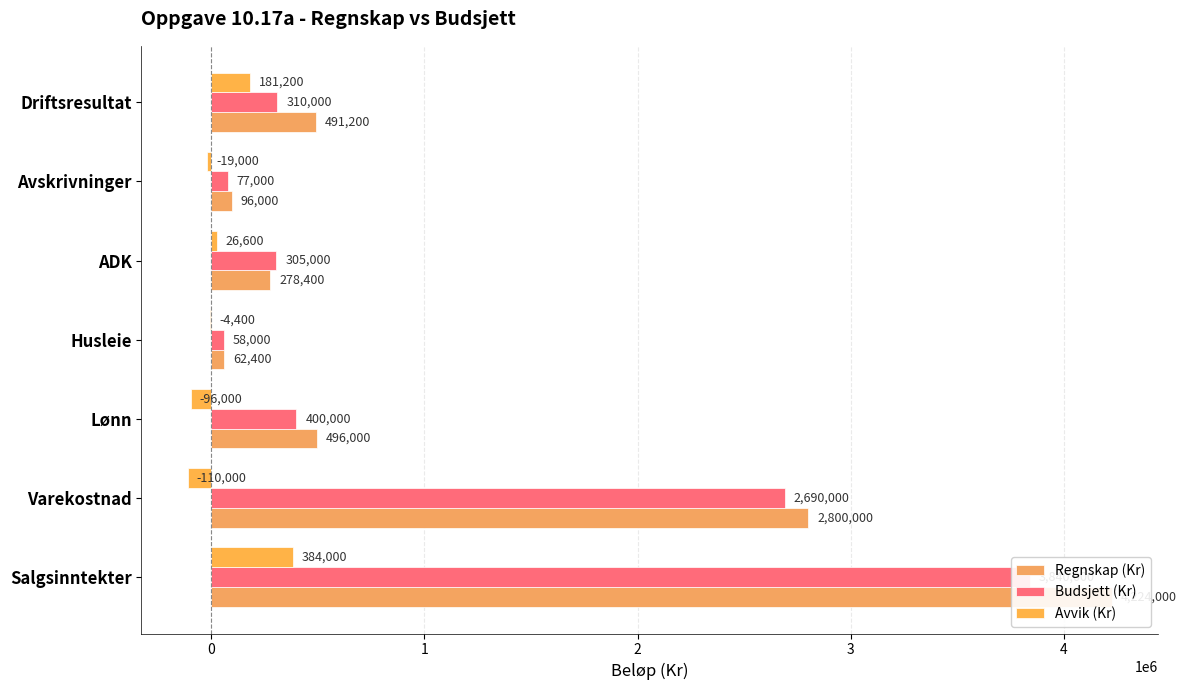

Reading right to left, transcribe all the data shown in this chart.

Regnskap (Kr): 491200	96000	278400	62400	496000	2800000	4224000
Budsjett (Kr): 310000	77000	305000	58000	400000	2690000	3840000
Avvik (Kr): 181200	-19000	26600	-4400	-96000	-110000	384000